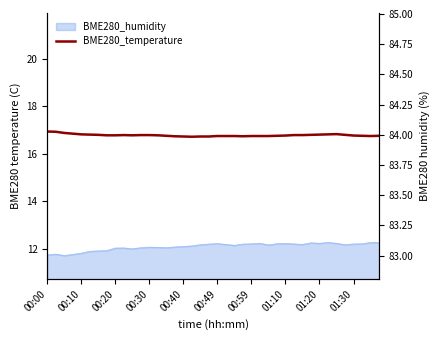

Is it true that the value at 00:20 is 16.8?

True